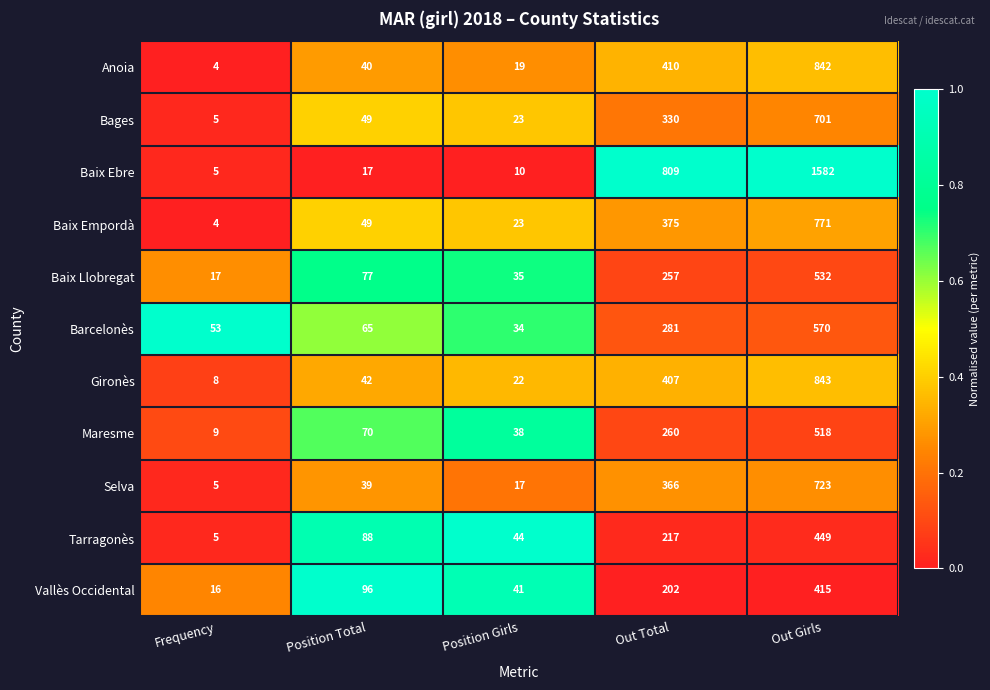

Rank the categories by Gironès value from lowest to highest.

Frequency, Position Girls, Position Total, Out Total, Out Girls